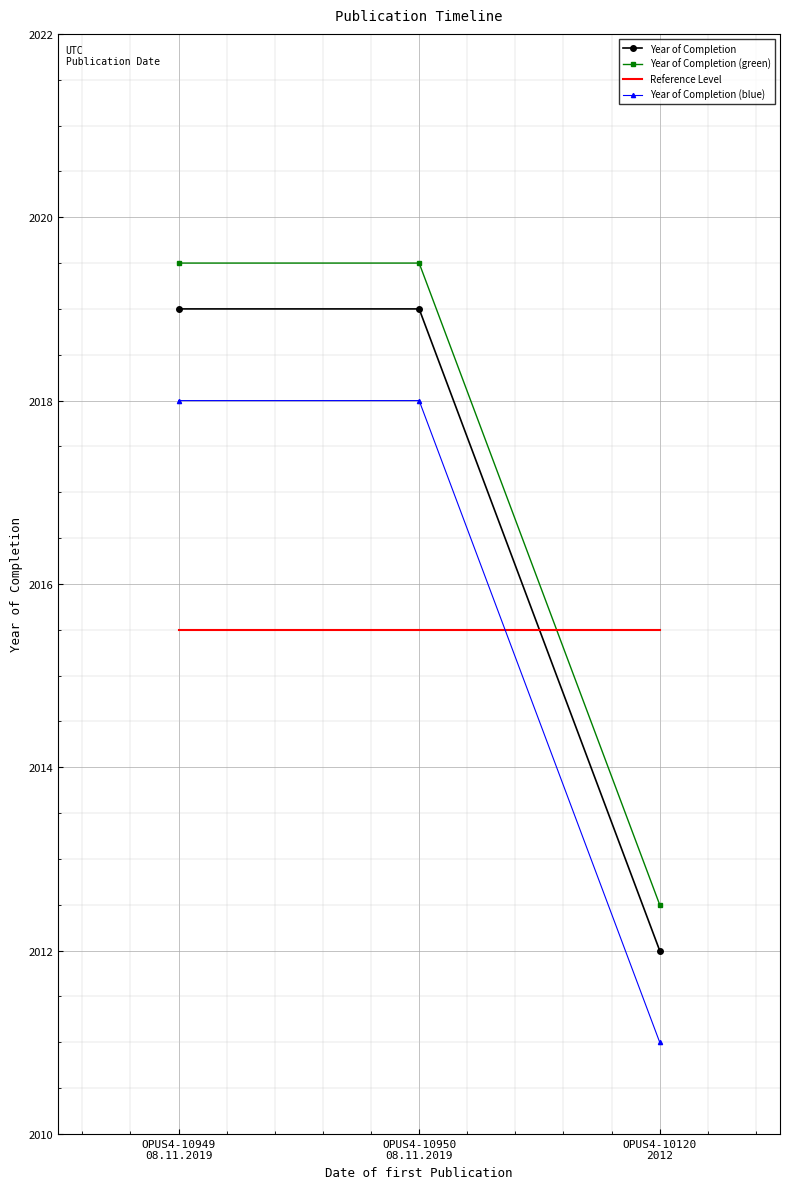

At how many categories does at least one series exceed 2012?

3